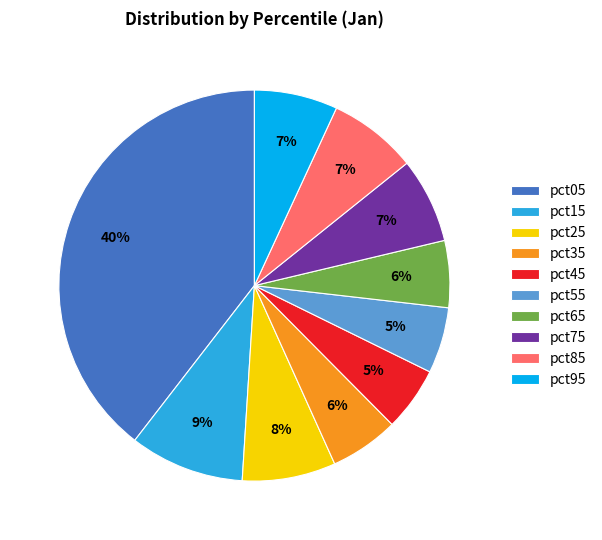

Combined, do pct15 and pct25 account for over 50%?

No